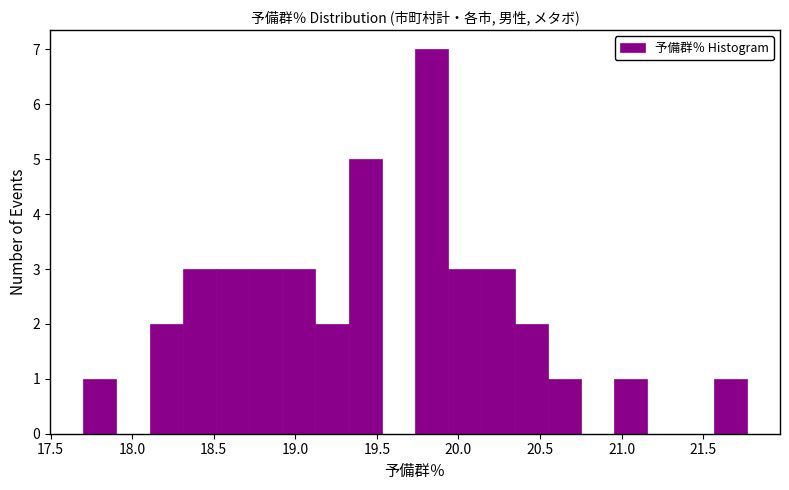

Reading left to right, list every bar in this chart as the range it spans on the x-axis followed by its height. Neither the bar edges nor the heights are printed on the chart, so give them approximately, as read against the axes.

17.70 to 17.90: 1
17.90 to 18.10: 0
18.10 to 18.30: 2
18.30 to 18.50: 3
18.50 to 18.70: 3
18.70 to 18.90: 3
18.90 to 19.10: 3
19.10 to 19.35: 2
19.35 to 19.55: 5
19.55 to 19.75: 0
19.75 to 19.95: 7
19.95 to 20.15: 3
20.15 to 20.35: 3
20.35 to 20.55: 2
20.55 to 20.75: 1
20.75 to 20.95: 0
20.95 to 21.15: 1
21.15 to 21.35: 0
21.35 to 21.55: 0
21.55 to 21.75: 1